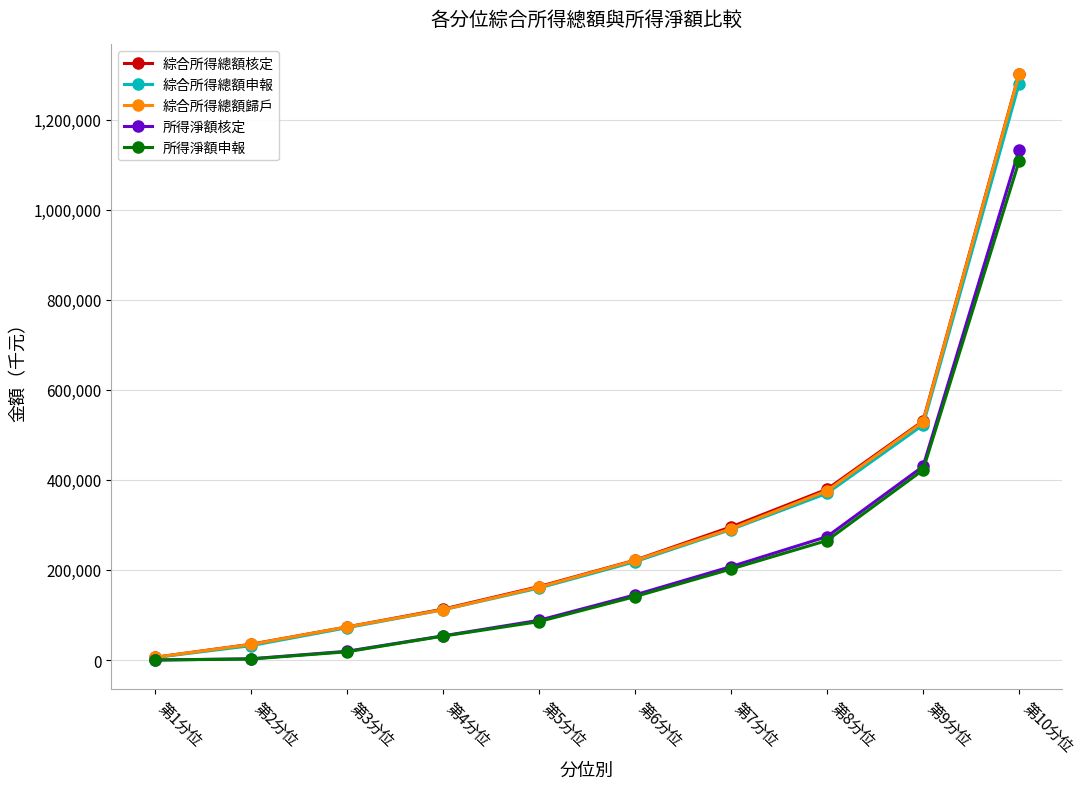

What position from the left is 第4分位?

4